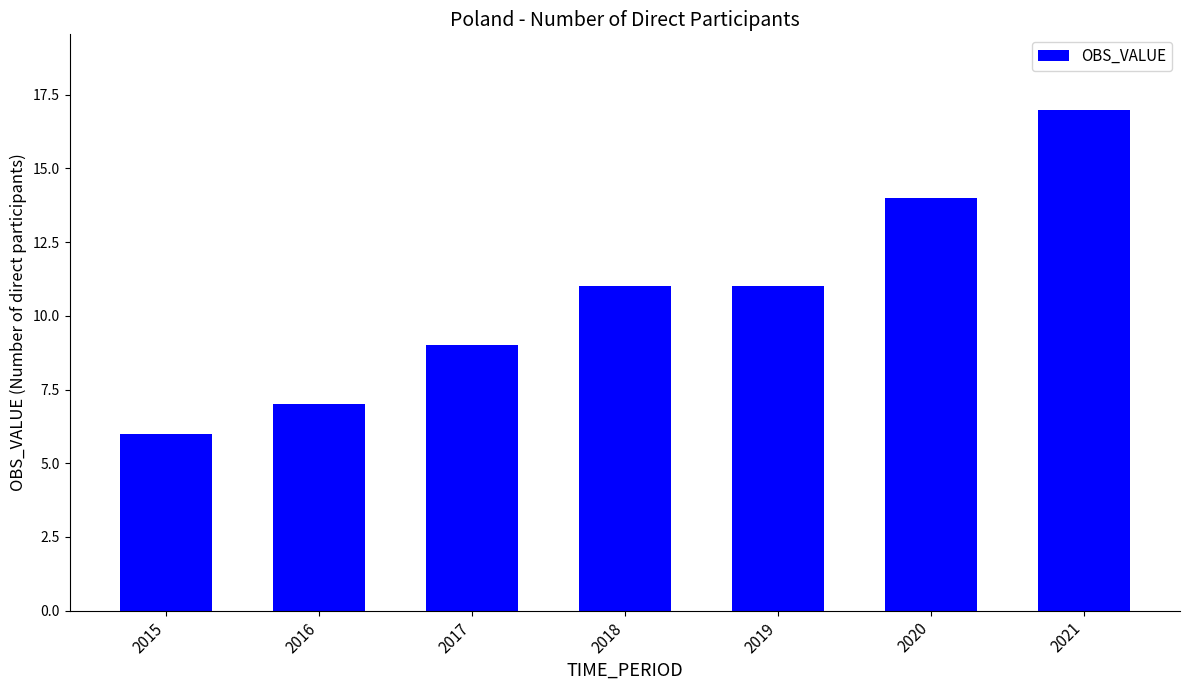

Reading right to left, what are all the values shown in this chart?

17	14	11	11	9	7	6